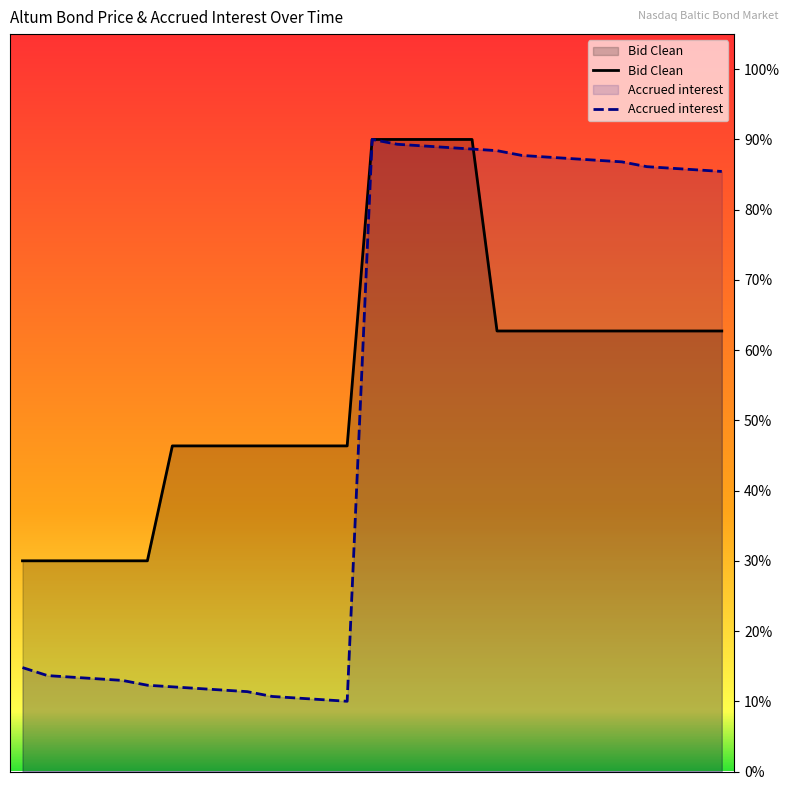

What is the highest value of the Accrued interest series?

0.9